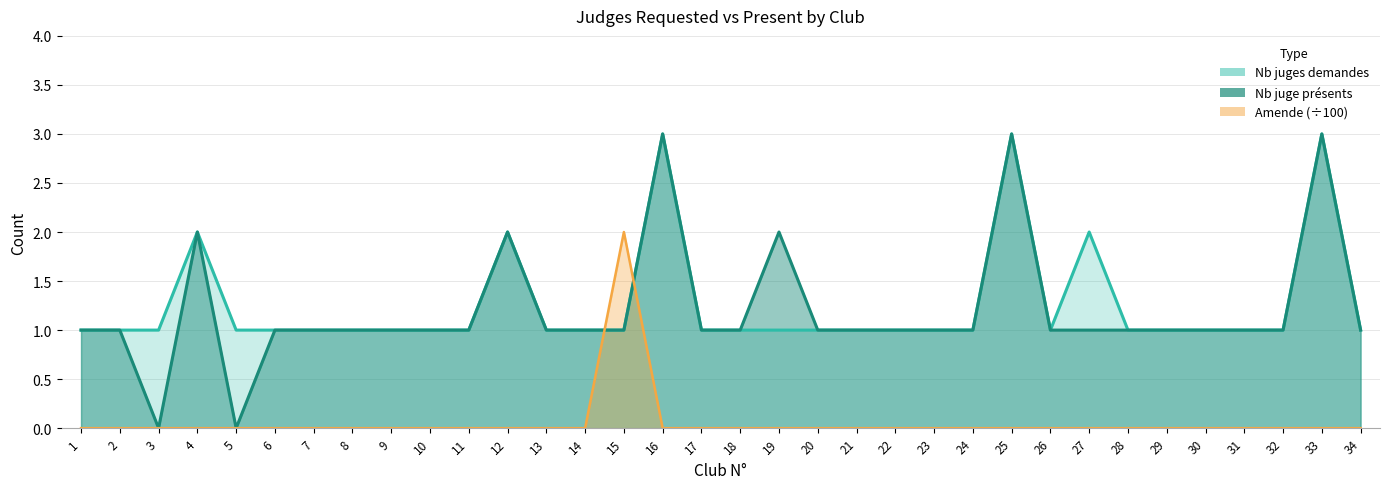

What is the sum of all Nb juges demandes values?

43